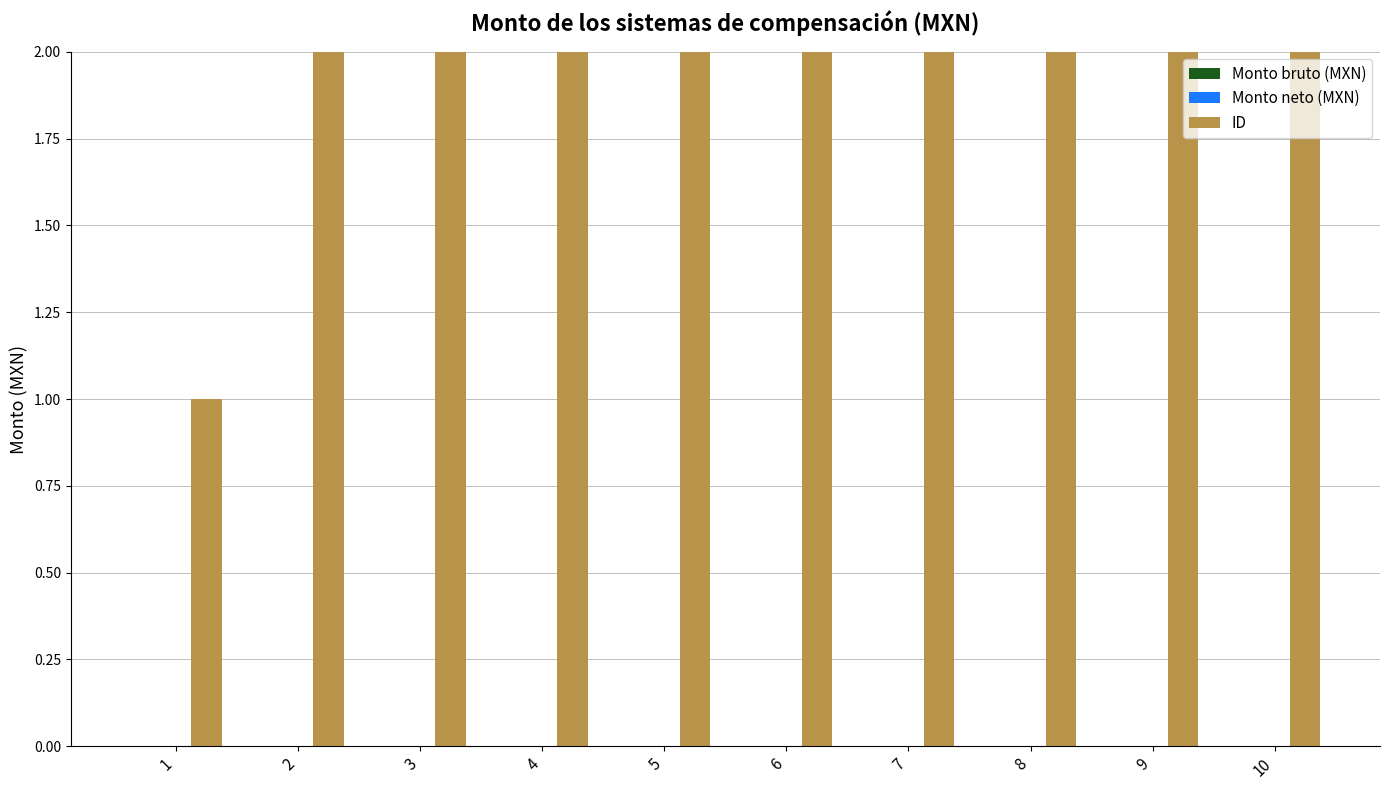

At how many categories does at least one series exceed 8?

2